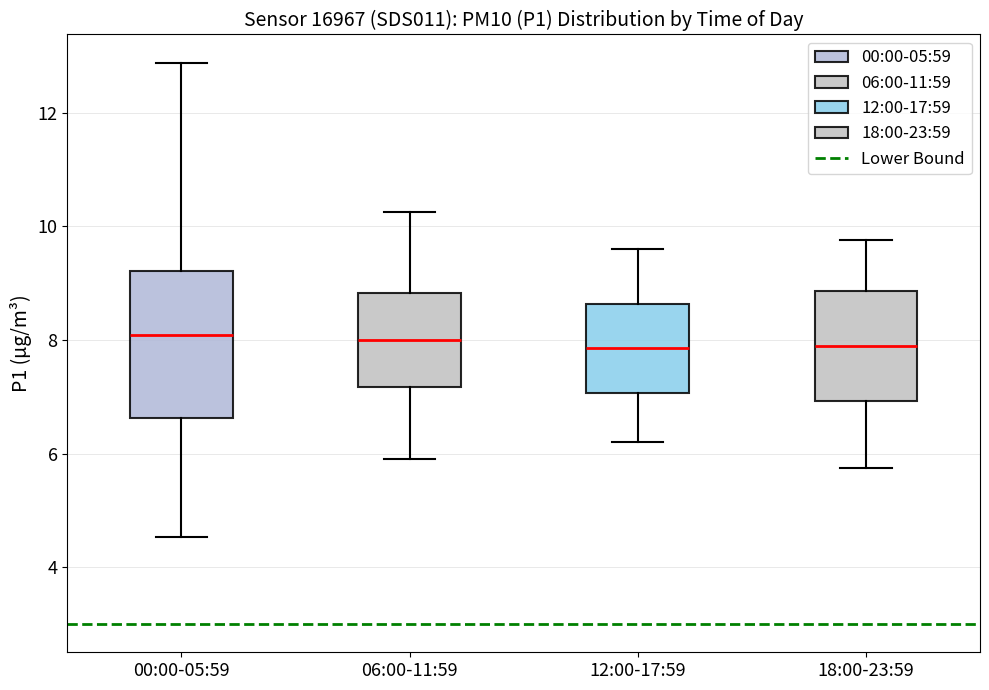

Comparing the boxes themselves (not the whiskers), which one is the tallest?

00:00-05:59